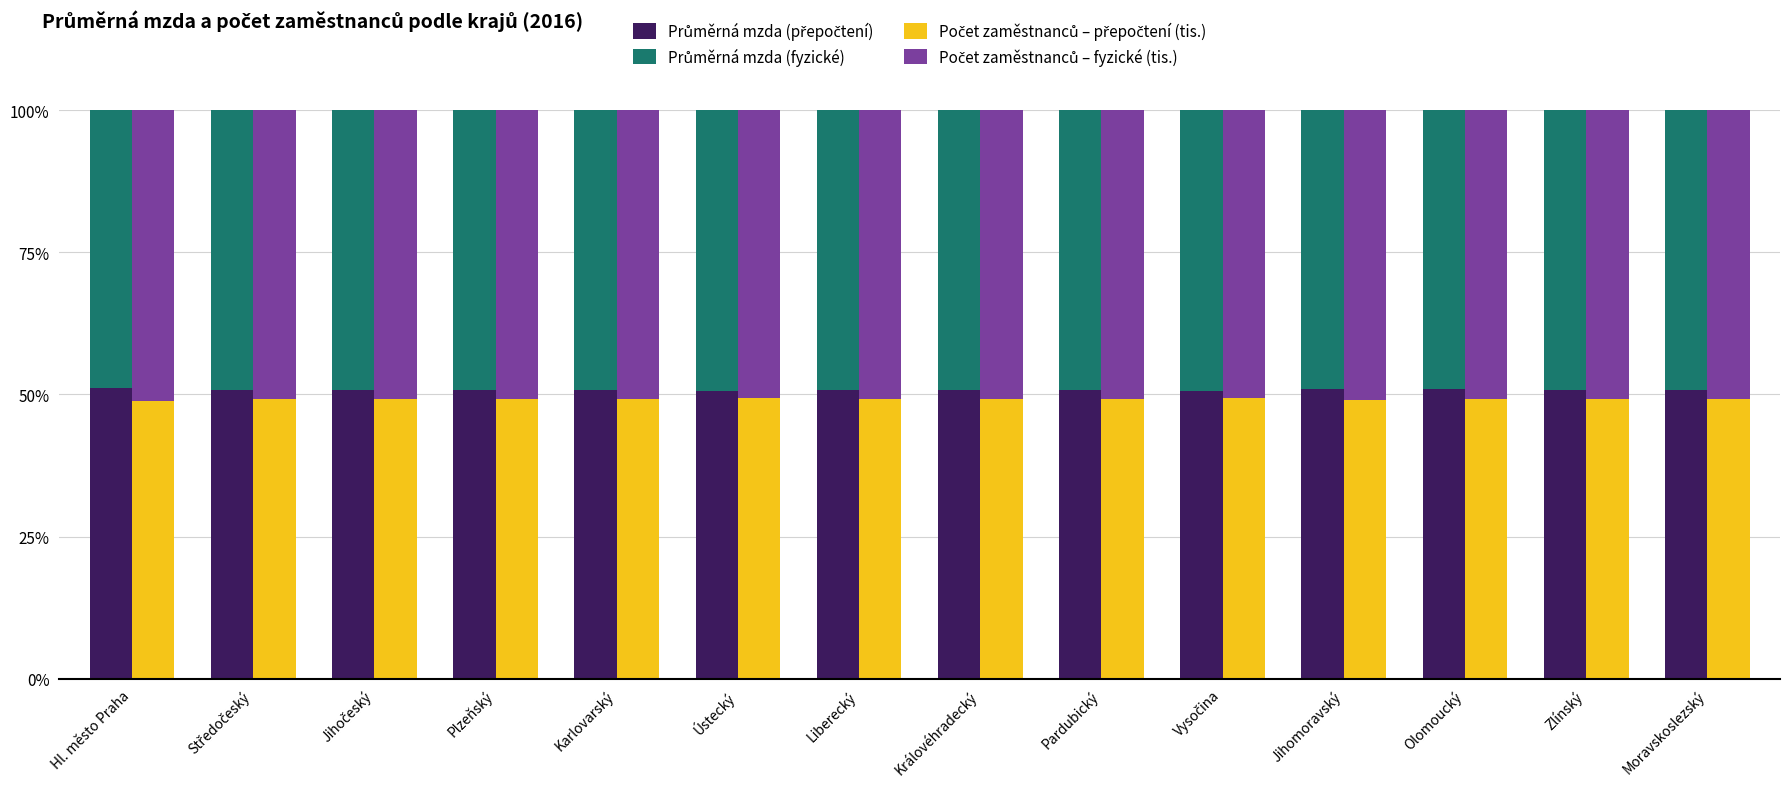

Rank the categories by Počet zaměstnanců – fyzické (tis.) value from highest to lowest.

Hl. město Praha, Jihomoravský, Olomoucký, Karlovarský, Královéhradecký, Plzeňský, Jihočeský, Středočeský, Liberecký, Moravskoslezský, Pardubický, Zlínský, Vysočina, Ústecký